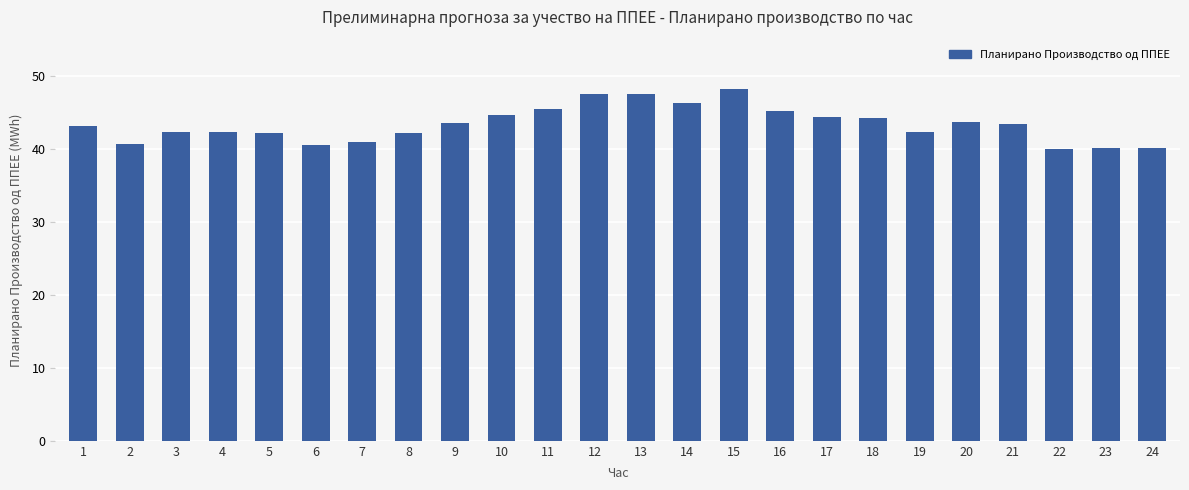

What is the value of the 17th bar from the left?

44.4